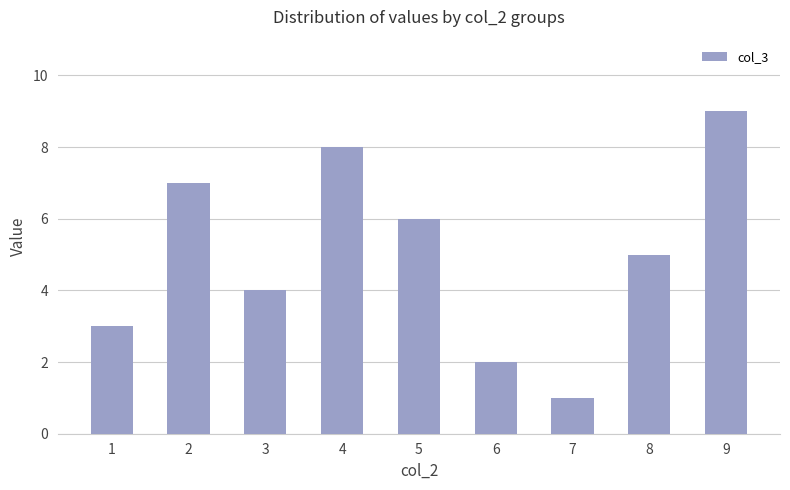

Reading left to right, transcribe all the data shown in this chart.

1=3	2=7	3=4	4=8	5=6	6=2	7=1	8=5	9=9